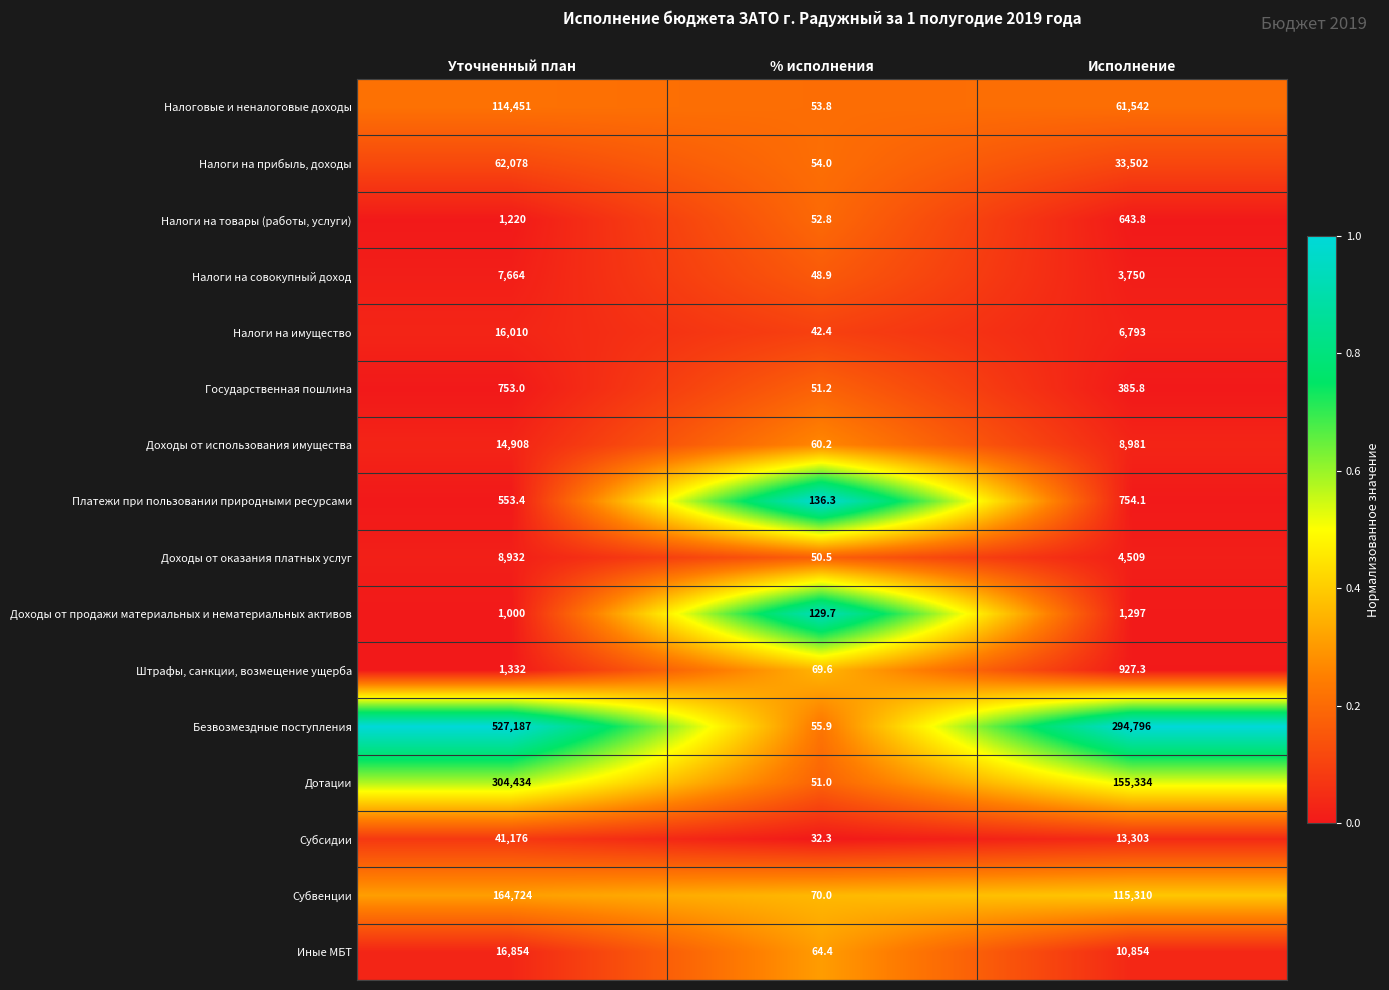

Which series changed the most between Уточненный план and Исполнение?

Безвозмездные поступления